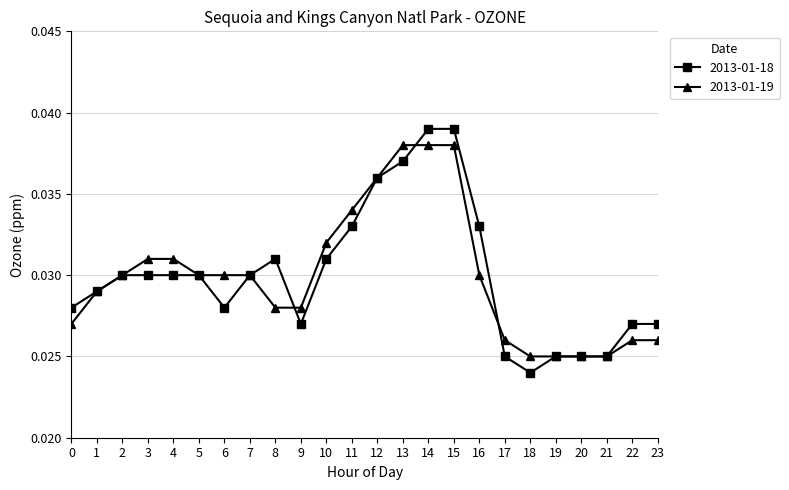

True or false: 2013-01-19 and 2013-01-18 intersect in this chart.

True